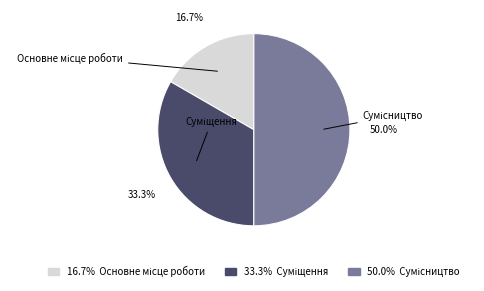

Between Суміщення and Основне місце роботи, which is larger?

Суміщення